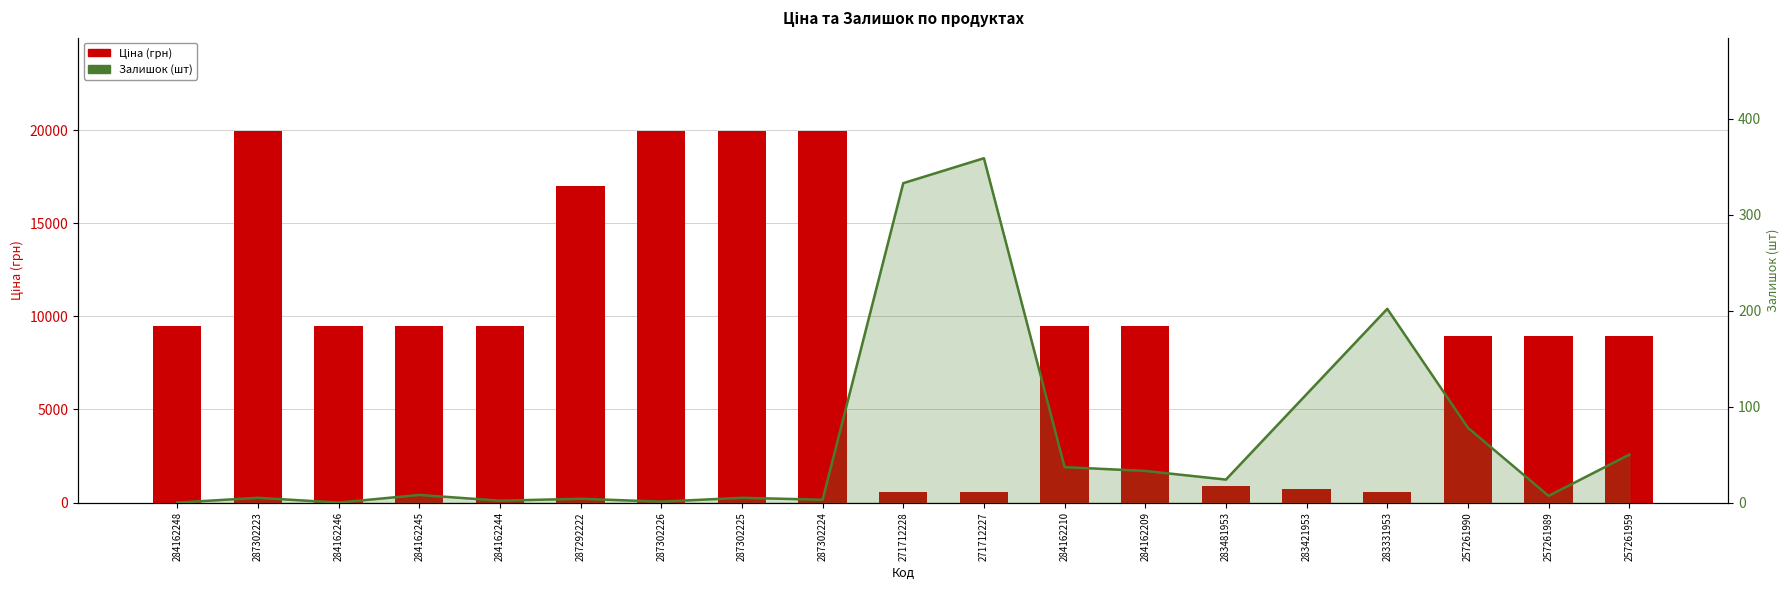

True or false: Залишок (шт) has a value of 50.0 at 257261959.

True